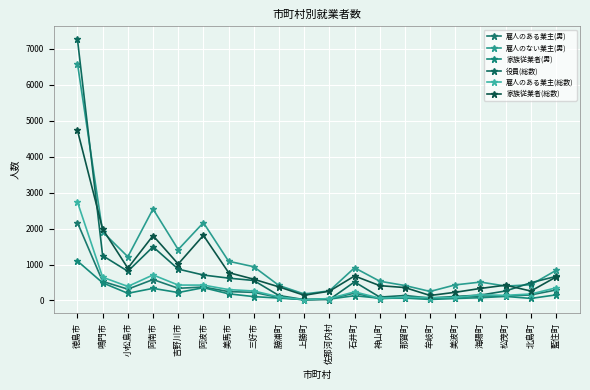

Where is 雇人のある業主(男) nearest to the value 1091?

阿南市